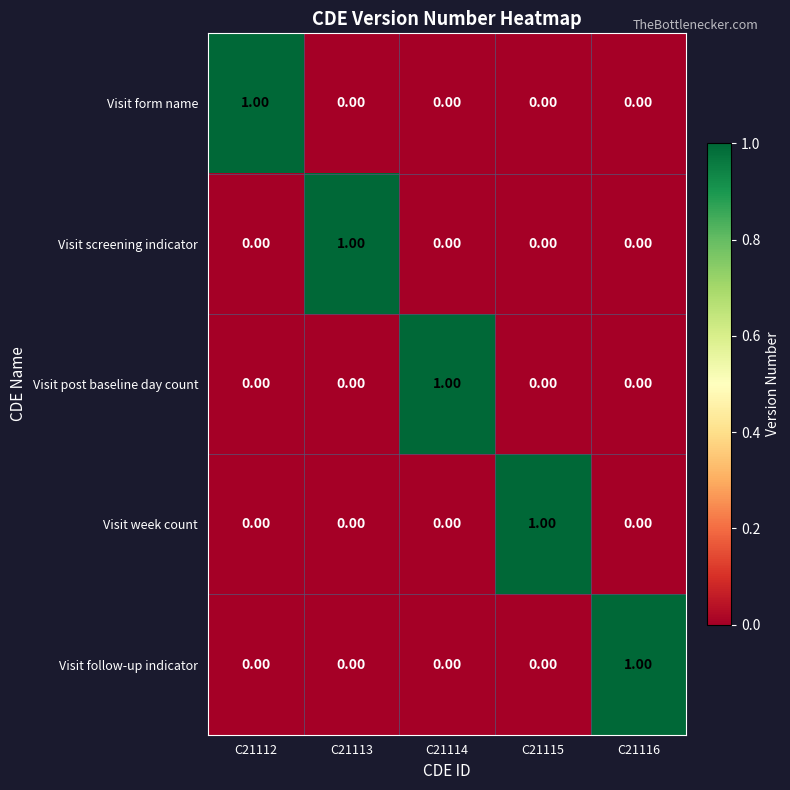

What is the greatest value displayed?

1